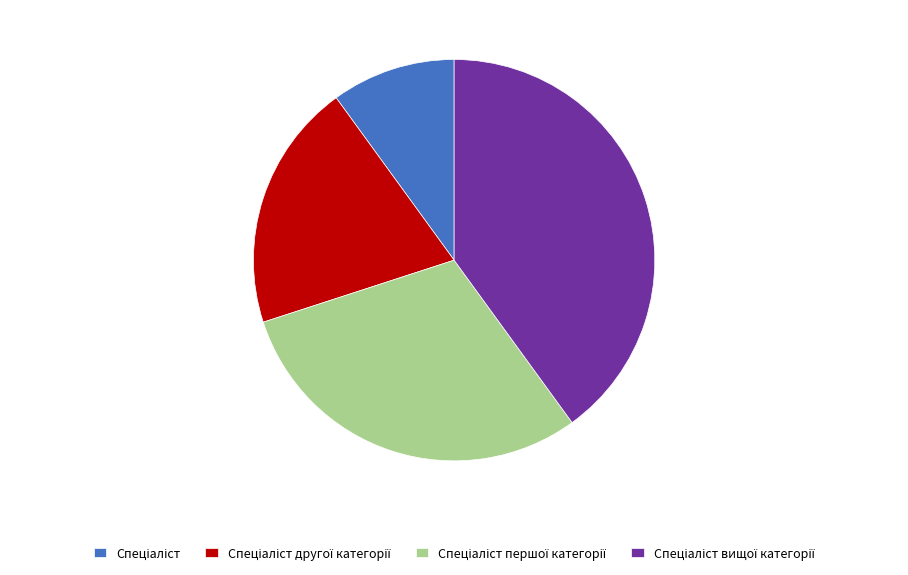

Is there any slice that represents more than half of the pie?

No